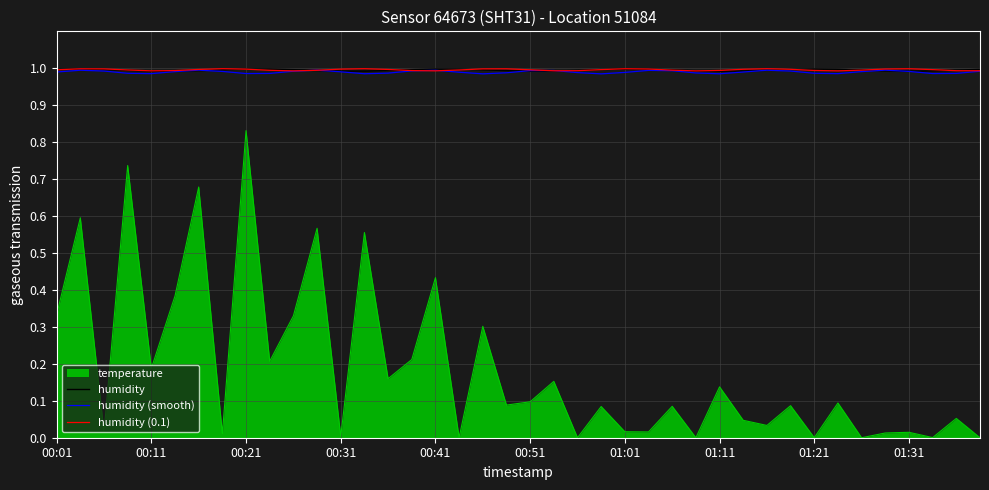

True or false: humidity (smooth) and temperature intersect in this chart.

False